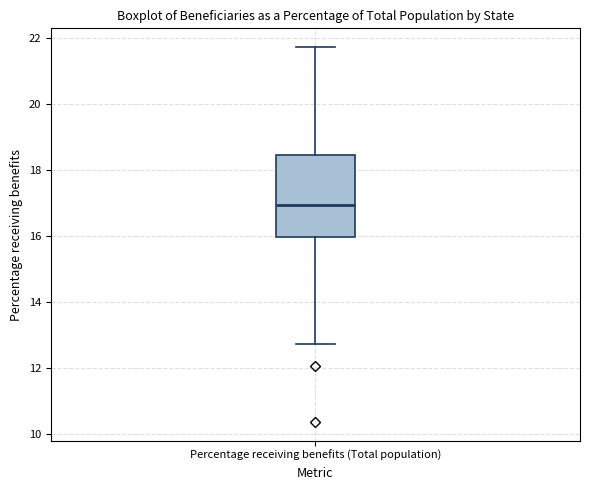

Where is the upper edge of the box for Percentage receiving benefits (Total population) on the y-axis? The values are not printed on the chart, so give them approximately, as read against the axis.

18.4